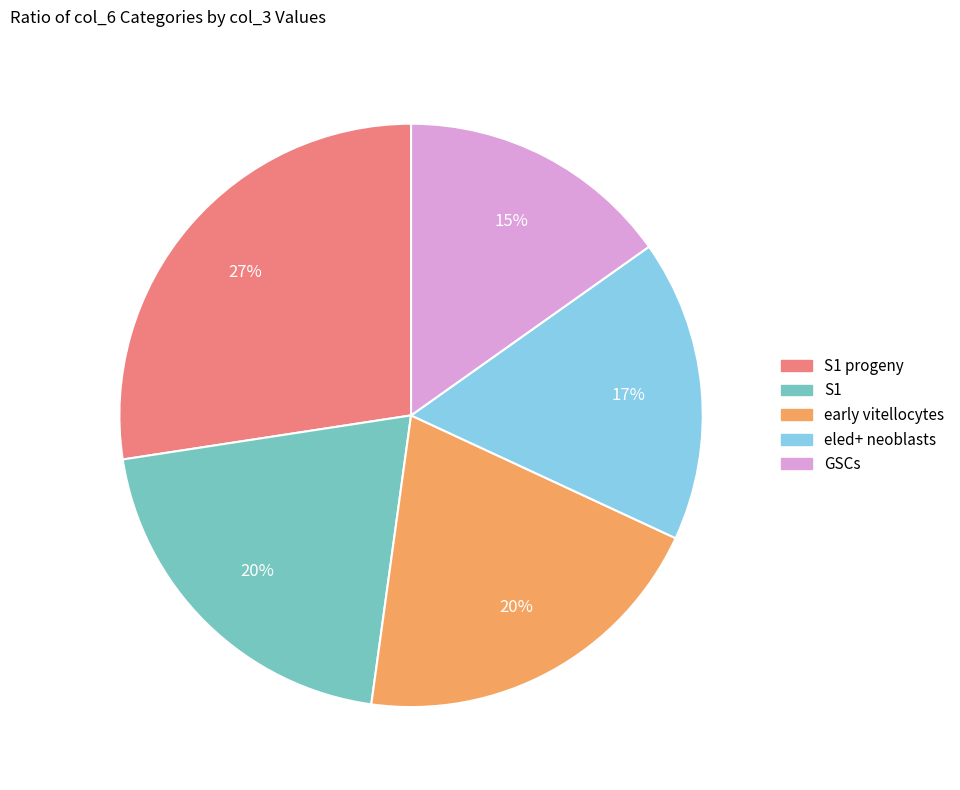

To the nearest percent, what is the average slice percentage?

20%